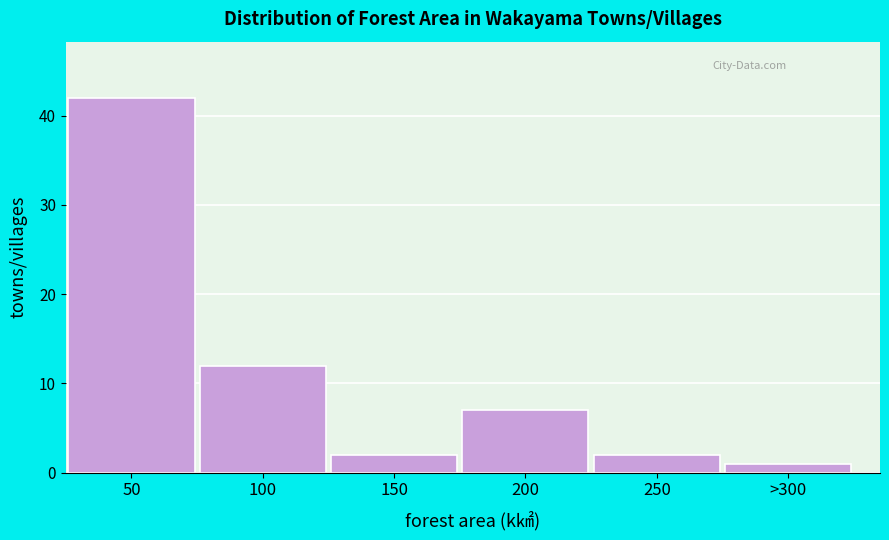

Reading left to right, transcribe all the data shown in this chart.

50=42	100=12	150=2	200=7	250=2	>300=1